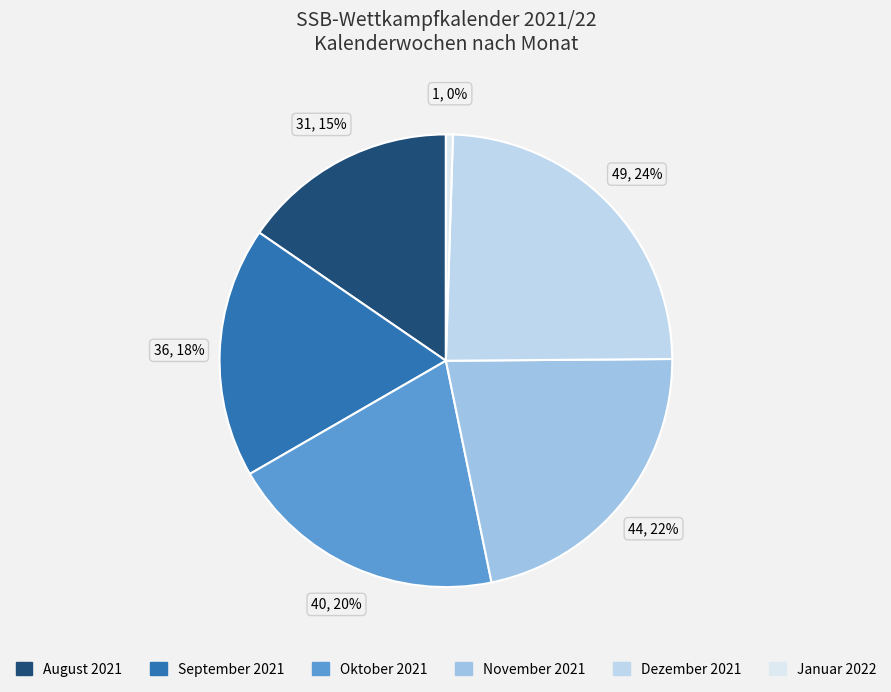

Does Januar 2022 represent more than half of the total?

No